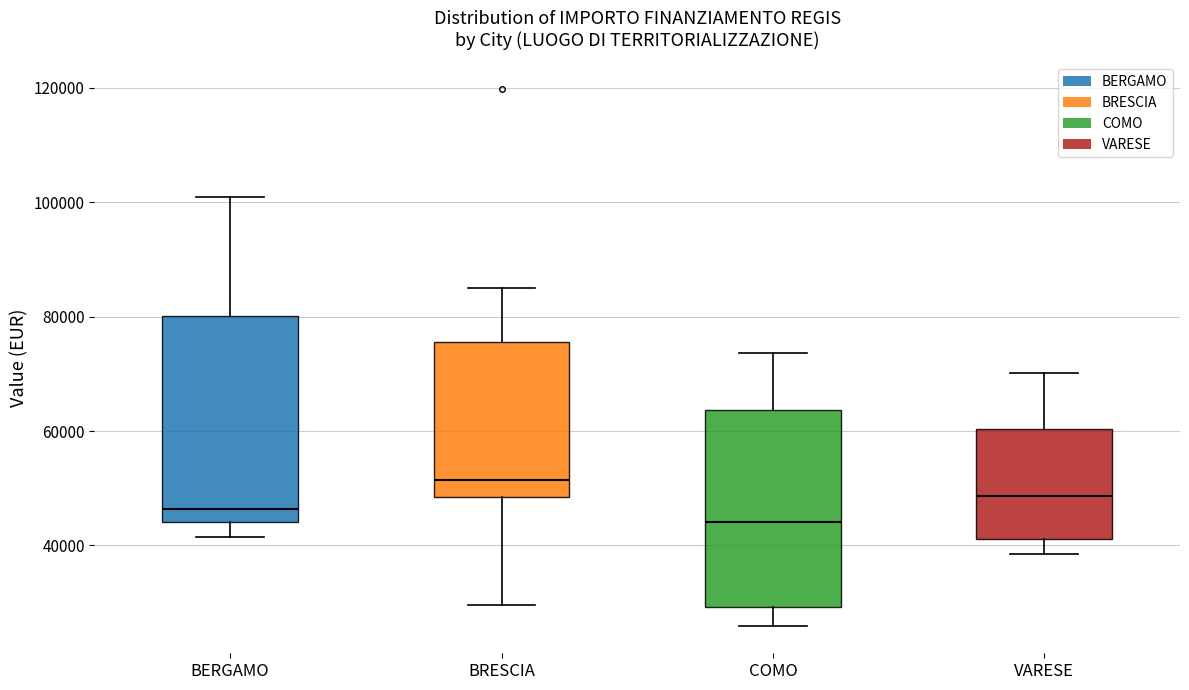

Reading left to right, transcribe this box plot: for each box, give where its median line is, the range the box spans, and where its two whiskers end, as read against the y-axis. The values are not printed on the chart, so give them approximately, as read against the axis.

BERGAMO: median 46000, box 44000 to 80000, whiskers 42000 to 100000
BRESCIA: median 52000, box 48000 to 76000, whiskers 30000 to 84000
COMO: median 44000, box 30000 to 64000, whiskers 26000 to 74000
VARESE: median 48000, box 42000 to 60000, whiskers 38000 to 70000